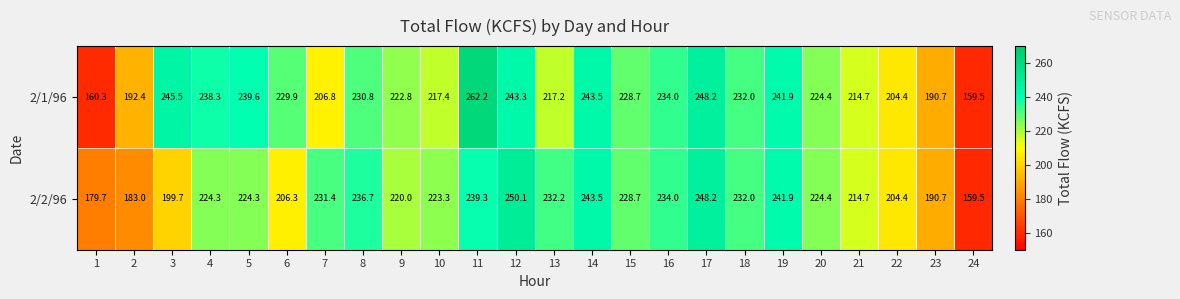

What is the spread (max minus min) of values at 11?

22.9